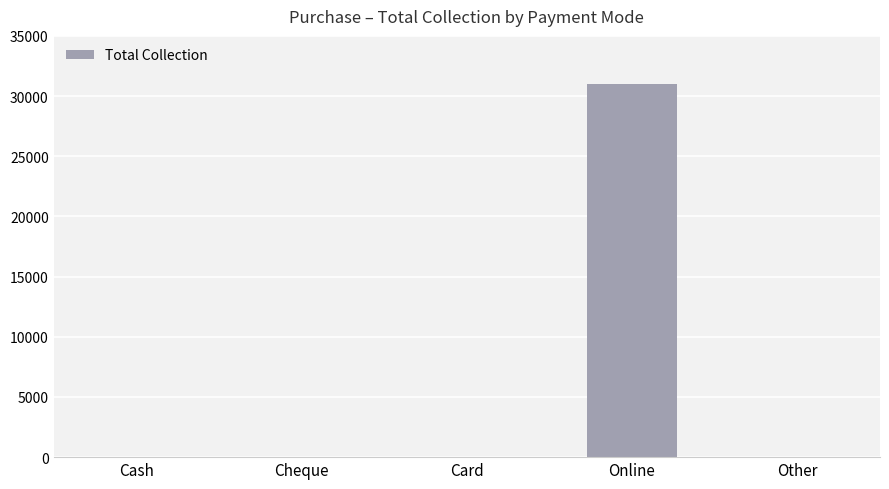

What is the greatest value displayed?

31000